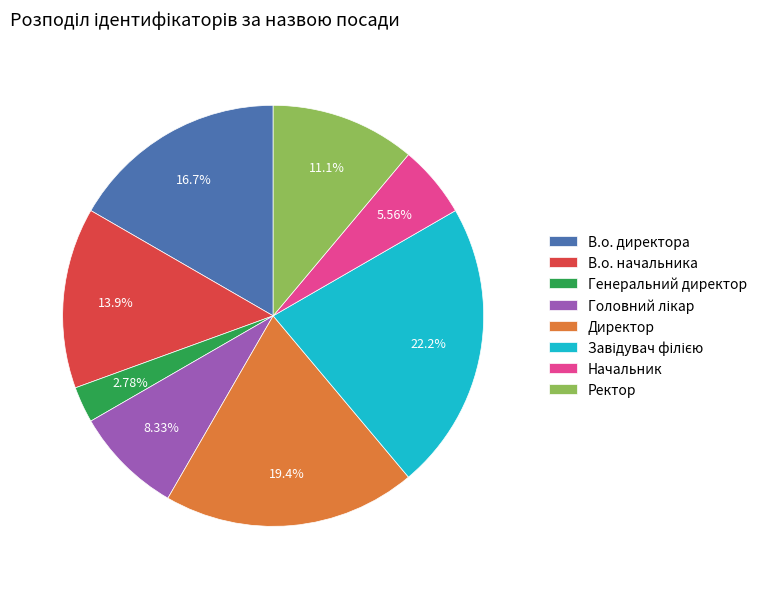

Do В.о. начальника and Начальник together represent more than half of the pie?

No